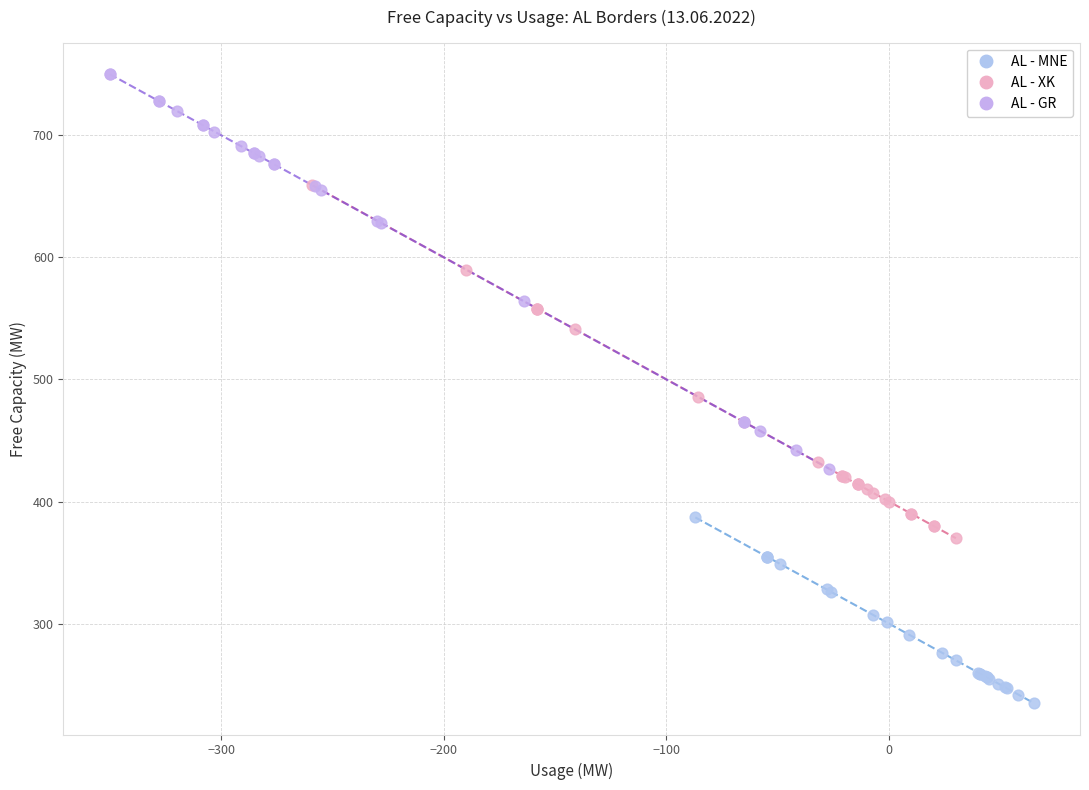

Which series reaches the minimum Y coordinate?

AL - MNE